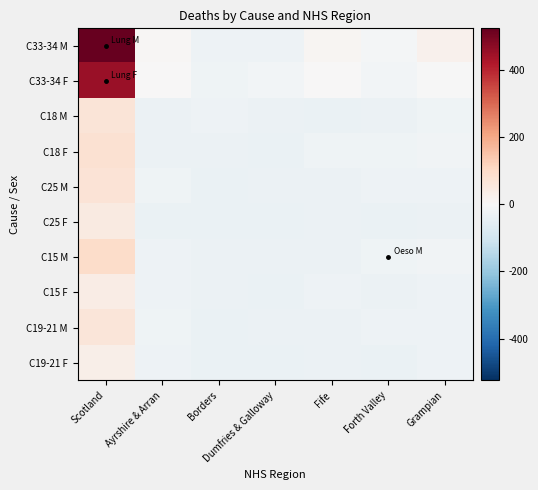

Reading right to left, extract all data points from this chart.

C33-34 M: Grampian=20.8	Forth Valley=-10.2	Fife=9.8	Dumfries & Galloway=-28.2	Borders=-25.2	Ayrshire & Arran=5.8	Scotland=524.8
C33-34 F: Grampian=-1.2	Forth Valley=-14.2	Fife=3.8	Dumfries & Galloway=-13.2	Borders=-24.2	Ayrshire & Arran=2.8	Scotland=452.8
C18 M: Grampian=-24.2	Forth Valley=-29.2	Fife=-33.2	Dumfries & Galloway=-31.2	Borders=-27.2	Ayrshire & Arran=-29.2	Scotland=66.8
C18 F: Grampian=-19.2	Forth Valley=-24.2	Fife=-24.2	Dumfries & Galloway=-33.2	Borders=-32.2	Ayrshire & Arran=-29.2	Scotland=80.8
C25 M: Grampian=-27.2	Forth Valley=-27.2	Fife=-32.2	Dumfries & Galloway=-31.2	Borders=-34.2	Ayrshire & Arran=-24.2	Scotland=69.8
C25 F: Grampian=-29.2	Forth Valley=-33.2	Fife=-29.2	Dumfries & Galloway=-33.2	Borders=-35.2	Ayrshire & Arran=-33.2	Scotland=45.8
C15 M: Grampian=-19.2	Forth Valley=-22.2	Fife=-31.2	Dumfries & Galloway=-29.2	Borders=-32.2	Ayrshire & Arran=-26.2	Scotland=94.8
C15 F: Grampian=-27.2	Forth Valley=-31.2	Fife=-25.2	Dumfries & Galloway=-33.2	Borders=-32.2	Ayrshire & Arran=-26.2	Scotland=40.8
C19-21 M: Grampian=-26.2	Forth Valley=-27.2	Fife=-30.2	Dumfries & Galloway=-32.2	Borders=-33.2	Ayrshire & Arran=-22.2	Scotland=61.8
C19-21 F: Grampian=-25.2	Forth Valley=-33.2	Fife=-31.2	Dumfries & Galloway=-35.2	Borders=-35.2	Ayrshire & Arran=-25.2	Scotland=31.8